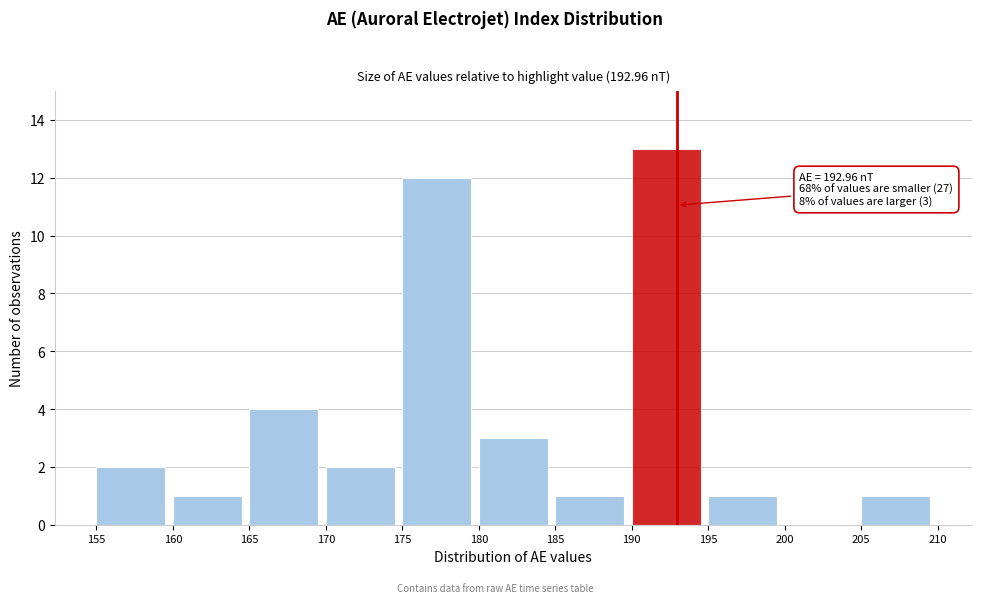

Over which range of the x-axis is the bar tallest?

190 to 195